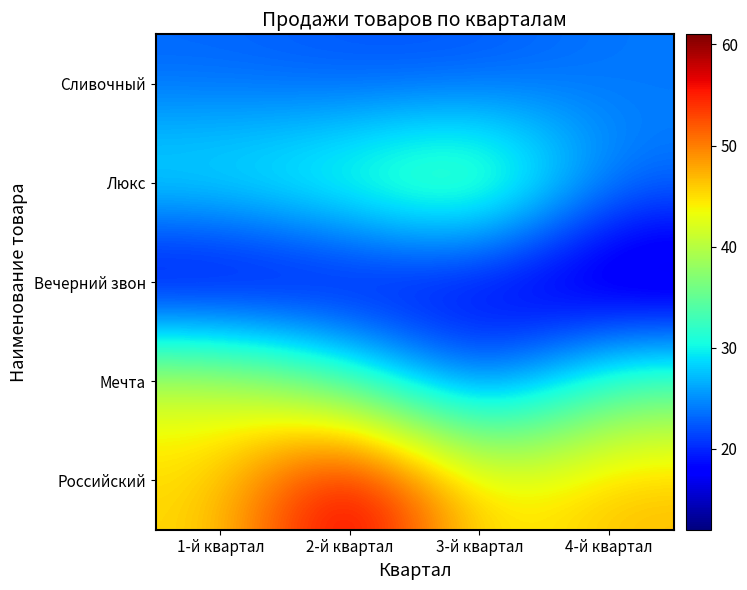

Reading right to left, extract all data points from this chart.

Сливочный: 4-й квартал=24	3-й квартал=22	2-й квартал=22	1-й квартал=23
Люкс: 4-й квартал=24	3-й квартал=39	2-й квартал=34	1-й квартал=31
Вечерний звон: 4-й квартал=12	3-й квартал=17	2-й квартал=16	1-й квартал=14
Мечта: 4-й квартал=34	3-й квартал=21	2-й квартал=33	1-й квартал=42
Российский: 4-й квартал=47	3-й квартал=43	2-й квартал=61	1-й квартал=45